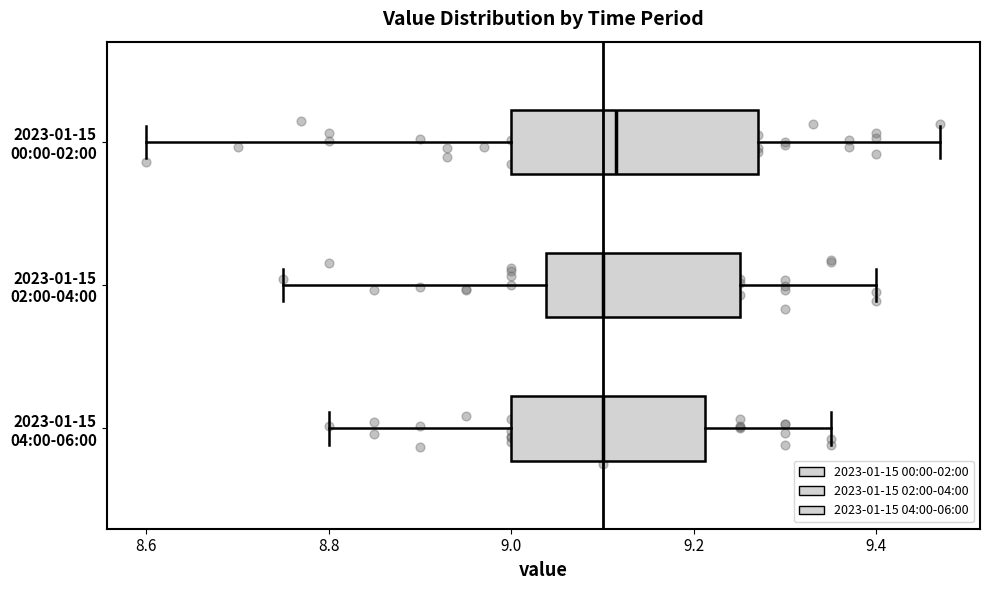

Reading bottom to top, transcribe this box plot: for each box, give where its median line is, the range the box spans, and where its two whiskers end, as read against the x-axis. The values are not printed on the chart, so give them approximately, as read against the axis.

2023-01-15 04:00-06:00: median 9.10, box 9.00 to 9.22, whiskers 8.80 to 9.36
2023-01-15 02:00-04:00: median 9.10, box 9.04 to 9.26, whiskers 8.76 to 9.40
2023-01-15 00:00-02:00: median 9.12, box 9.00 to 9.28, whiskers 8.60 to 9.48